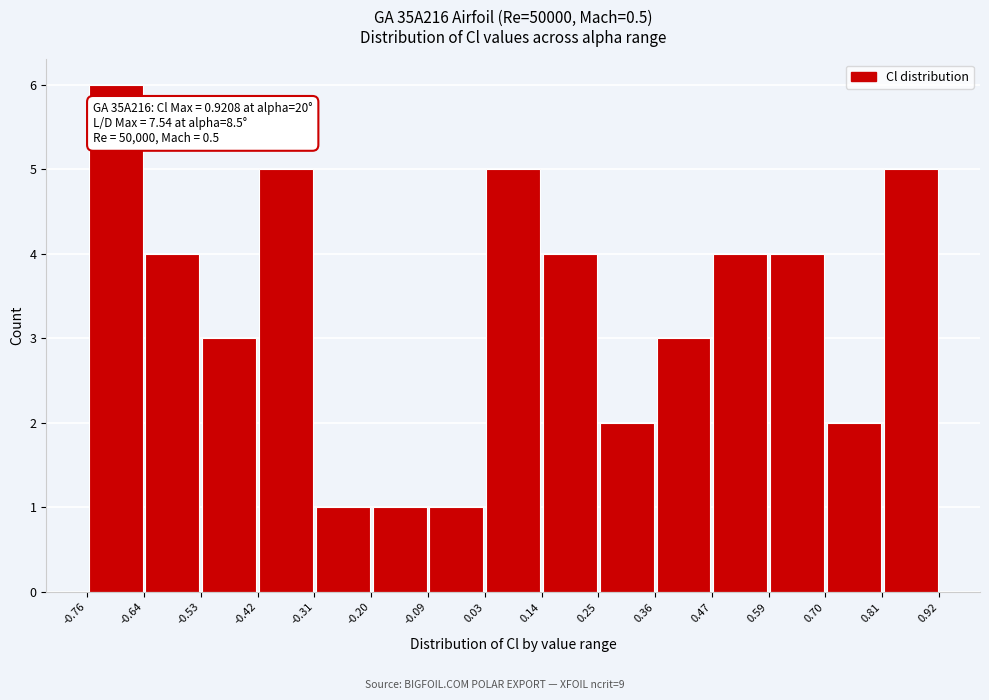

Which range on the x-axis has the tallest bar?

-0.76 to -0.64